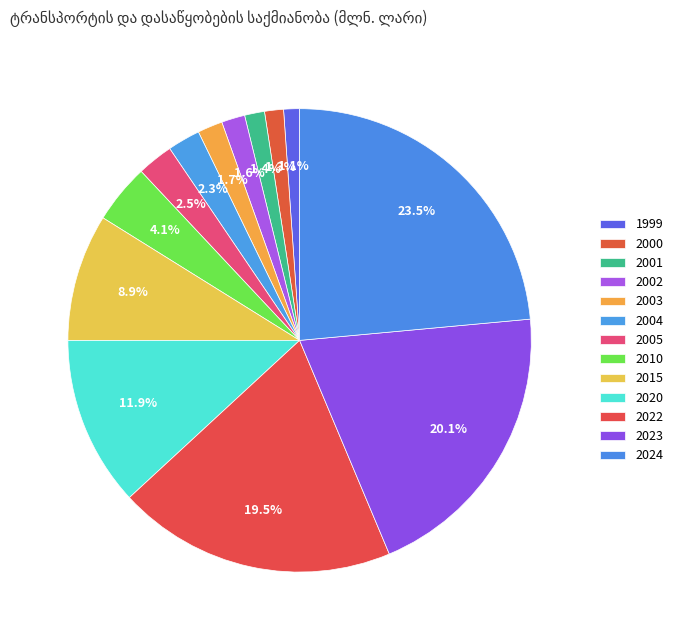

What percentage do 2022 and 2020 together represent?

31.3%